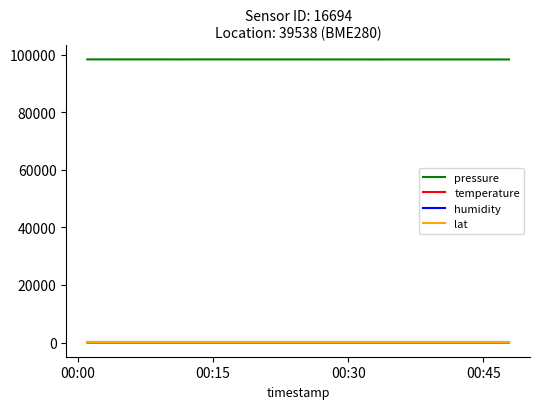

Which series has the largest total across all categories?

pressure